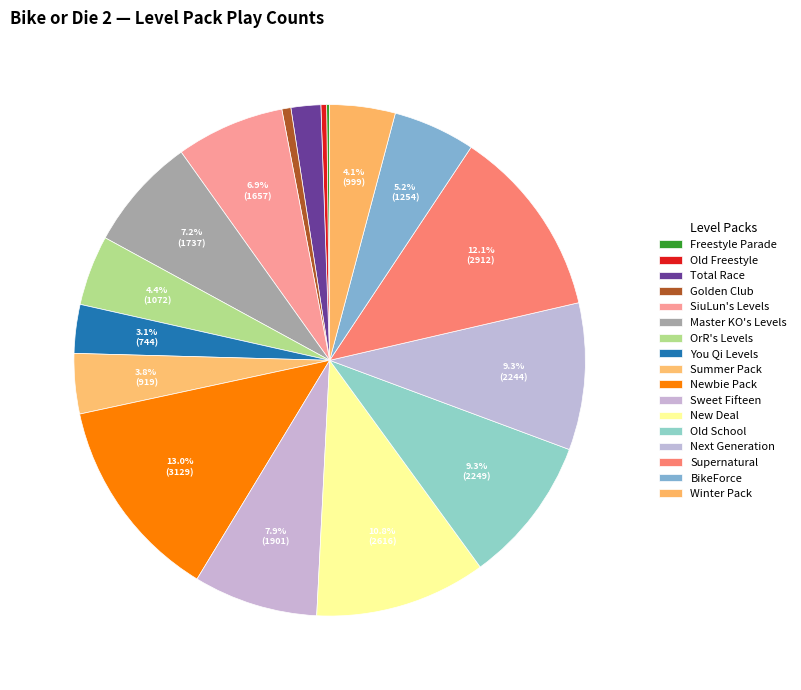

Combined, what portion of the pie is Sweet Fifteen and You Qi Levels?

10.9%